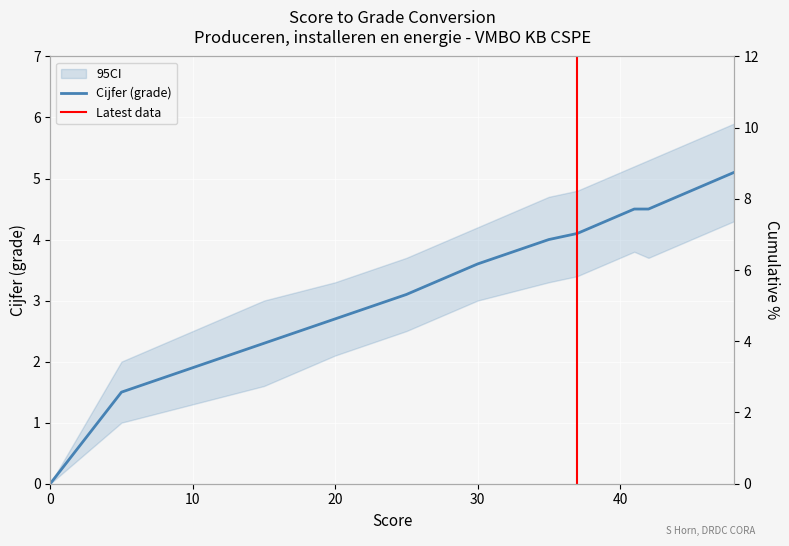

Does the chart display data point markers on the line(s)?

No